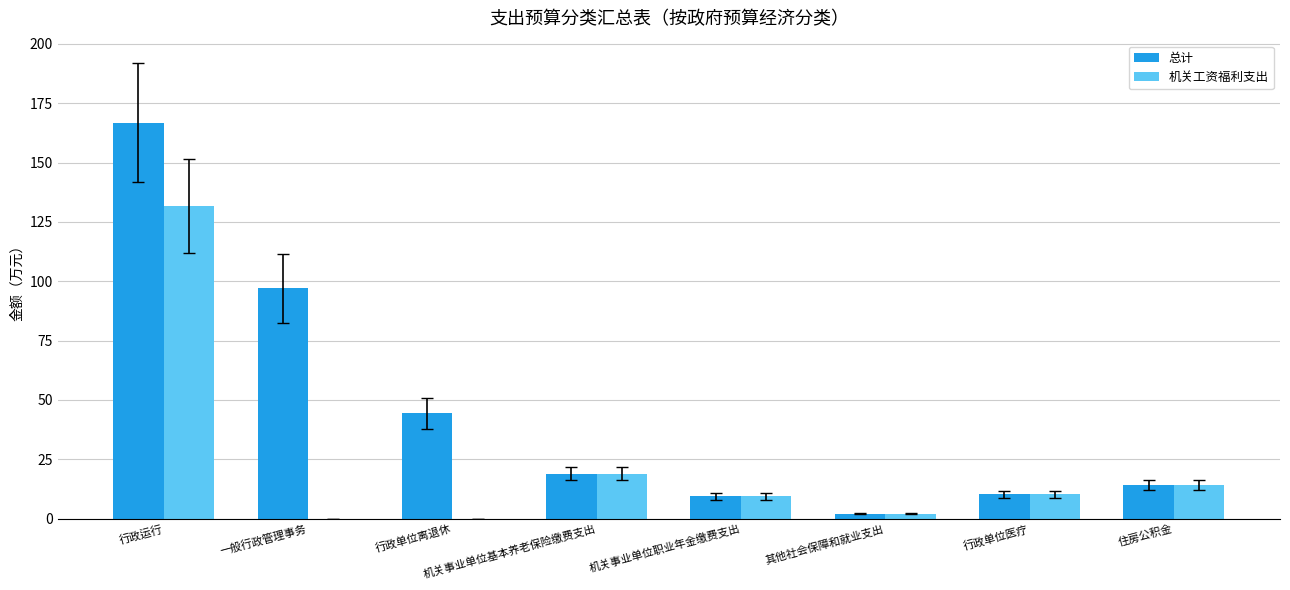

What is the total value across all series at 行政单位离退休?

44.3